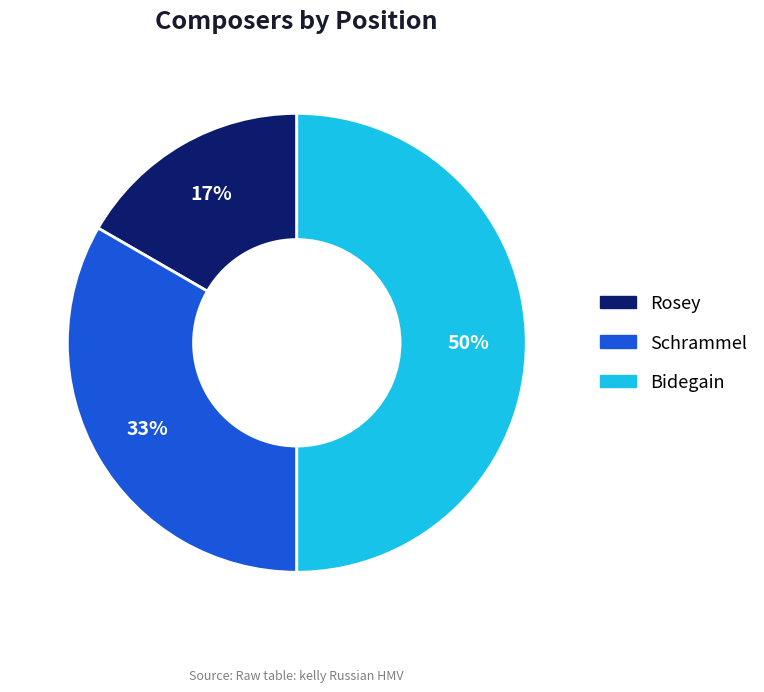

Rank the categories by value from highest to lowest.

Bidegain, Schrammel, Rosey